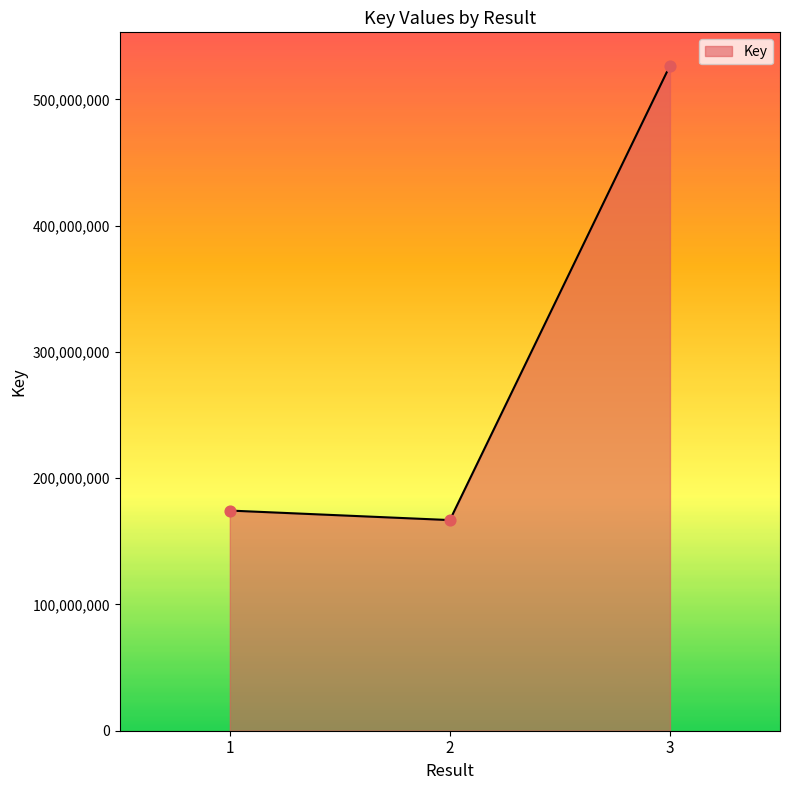

What is the change in value from 2 to 3?

+359987711